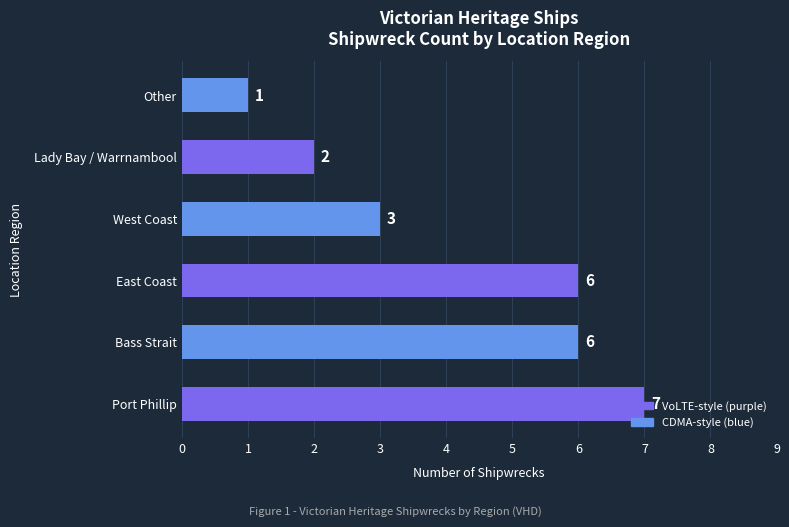

How many series are shown in this chart?

1